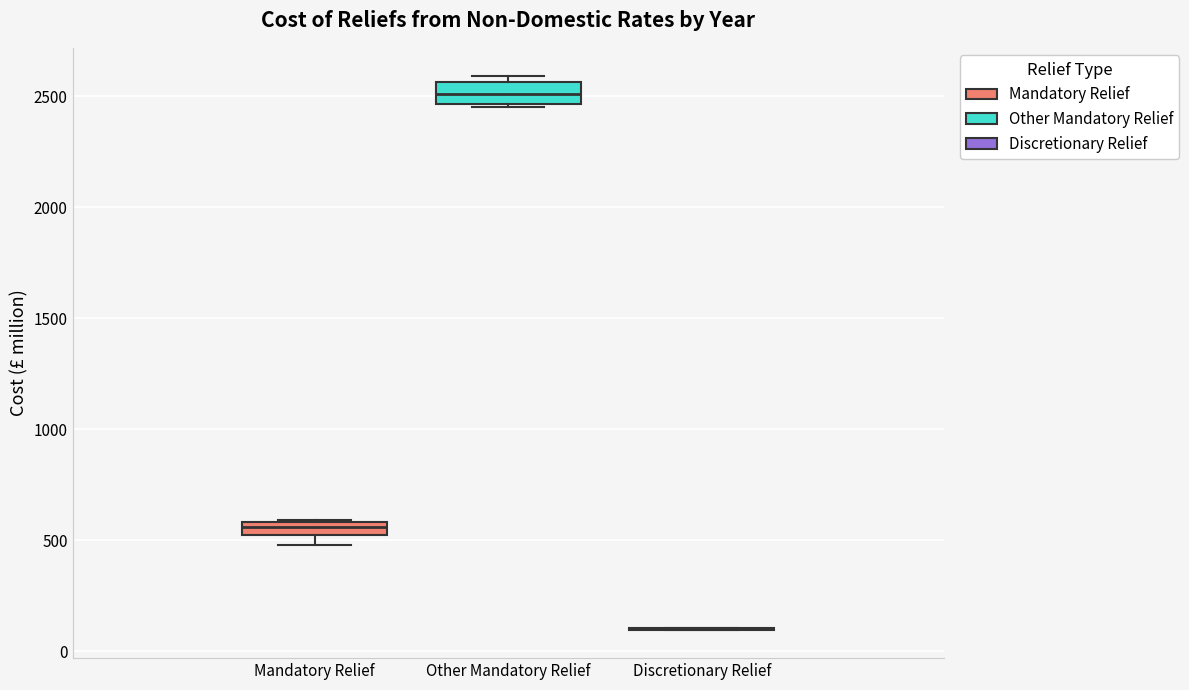

Where is the upper edge of the box for Other Mandatory Relief on the y-axis? The values are not printed on the chart, so give them approximately, as read against the axis.

2550